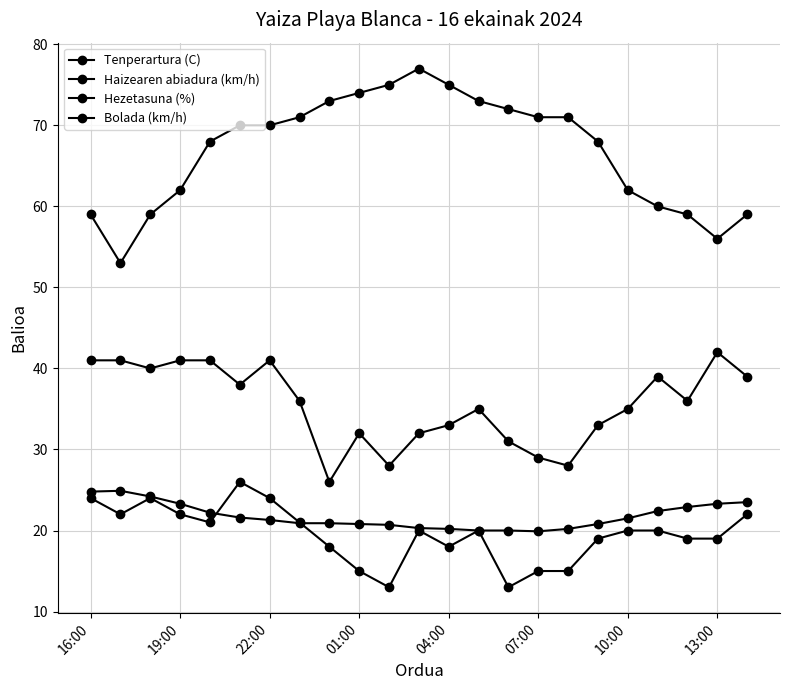

How many series are shown in this chart?

4